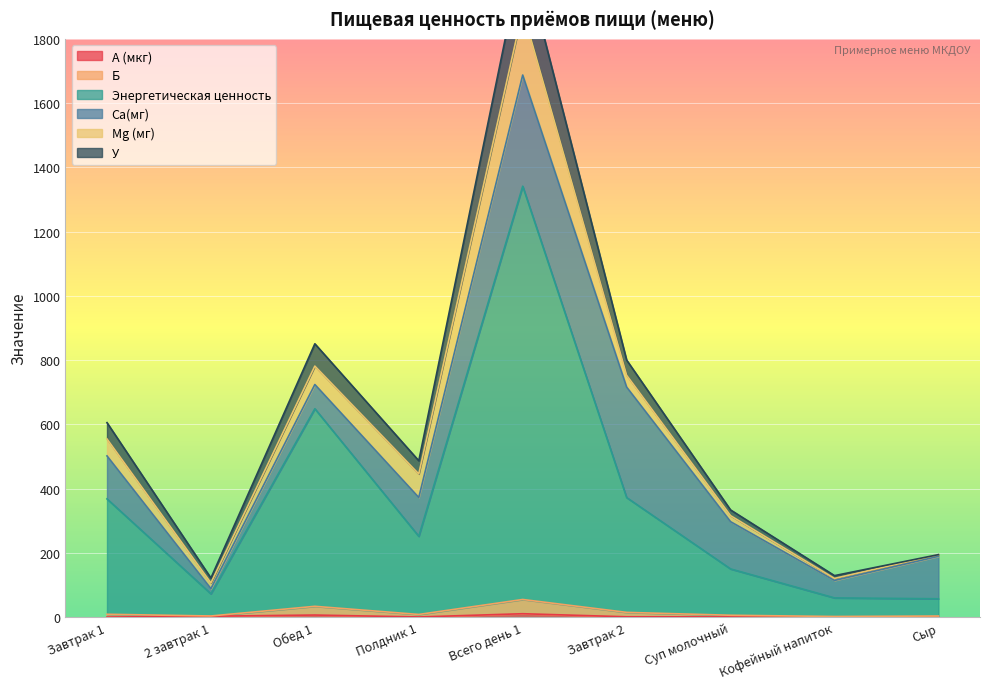

What is the approximate value of А (мкг) at Полдник 1?

0.7